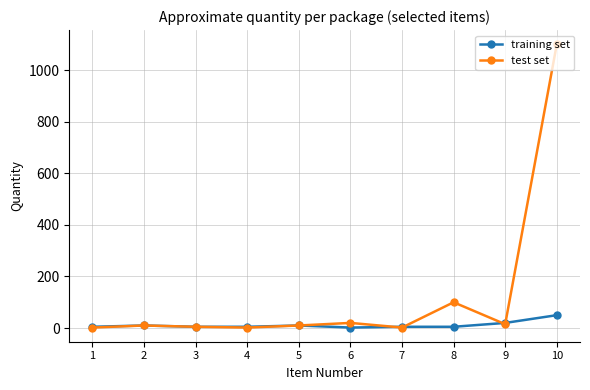

True or false: test set has a value of 10 at 2.

True